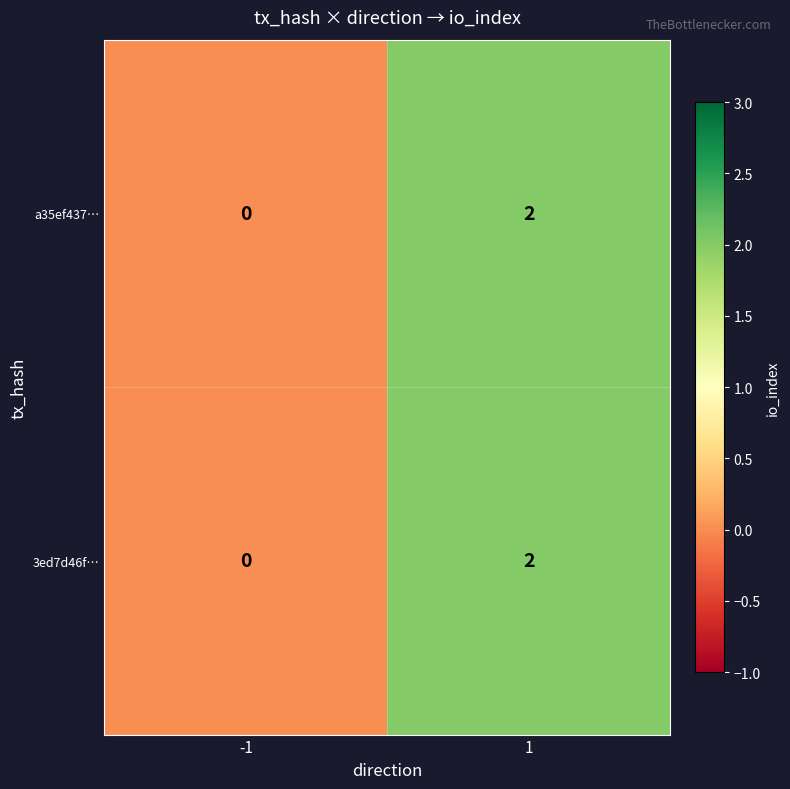

Reading left to right, transcribe all the data shown in this chart.

a35ef437…: 0	2
3ed7d46f…: 0	2